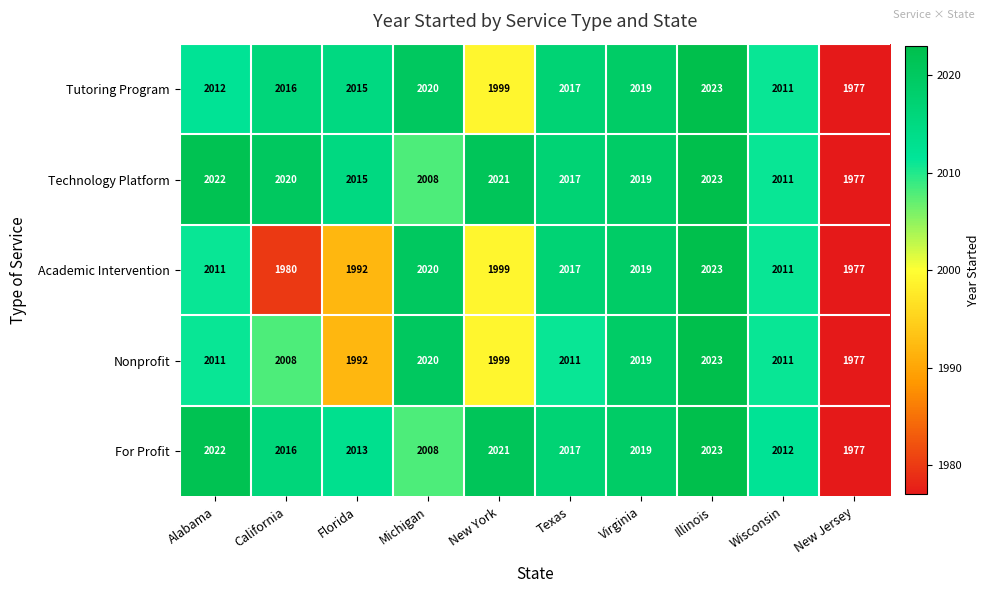

What is the minimum value shown in the chart?

1977